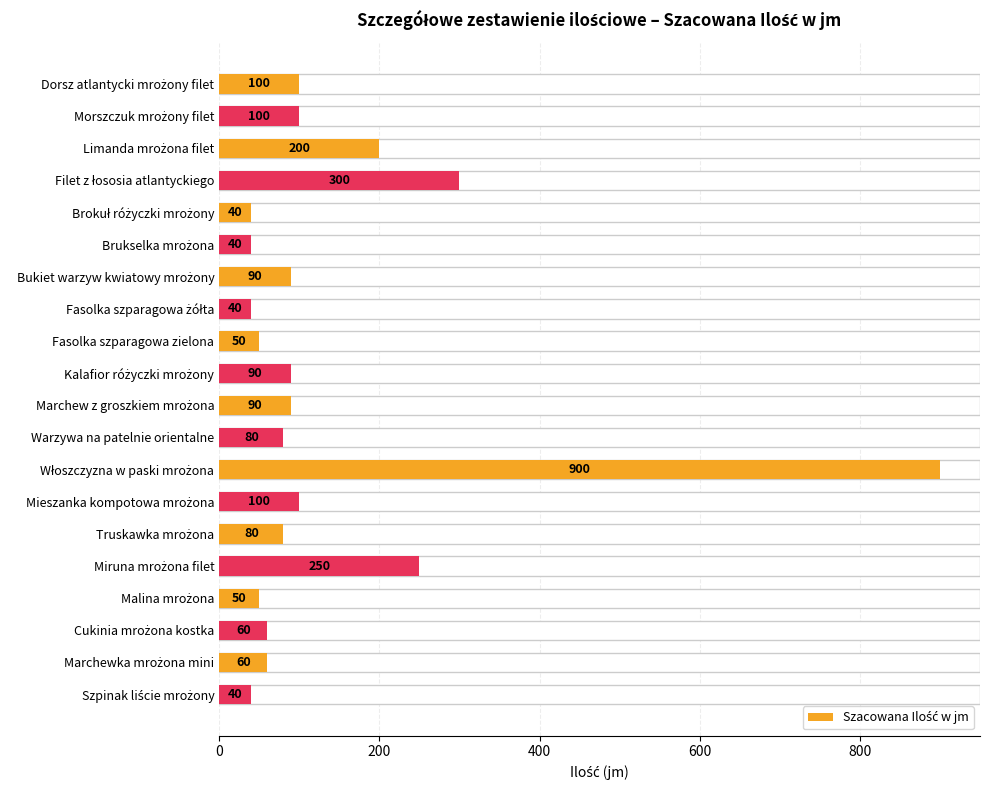

Reading left to right, what are all the values shown in this chart?

100	100	200	300	40	40	90	40	50	90	90	80	900	100	80	250	50	60	60	40